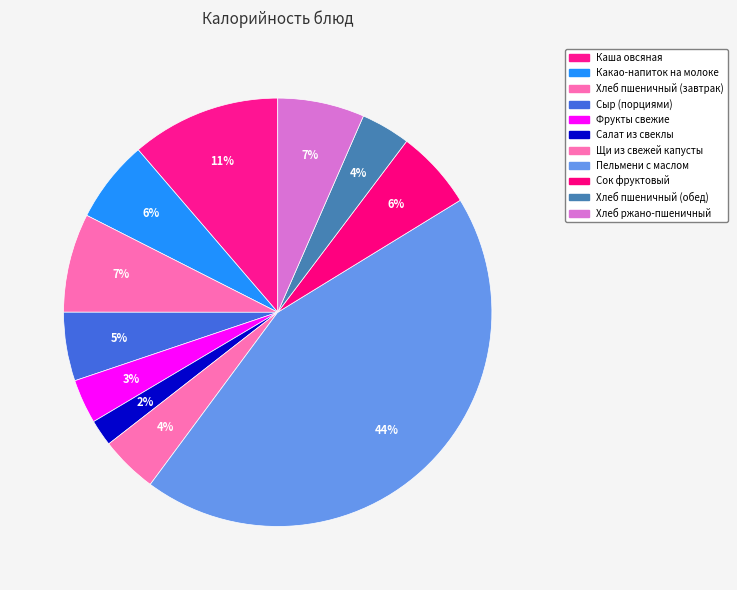

Does Щи из свежей капусты represent more than half of the total?

No